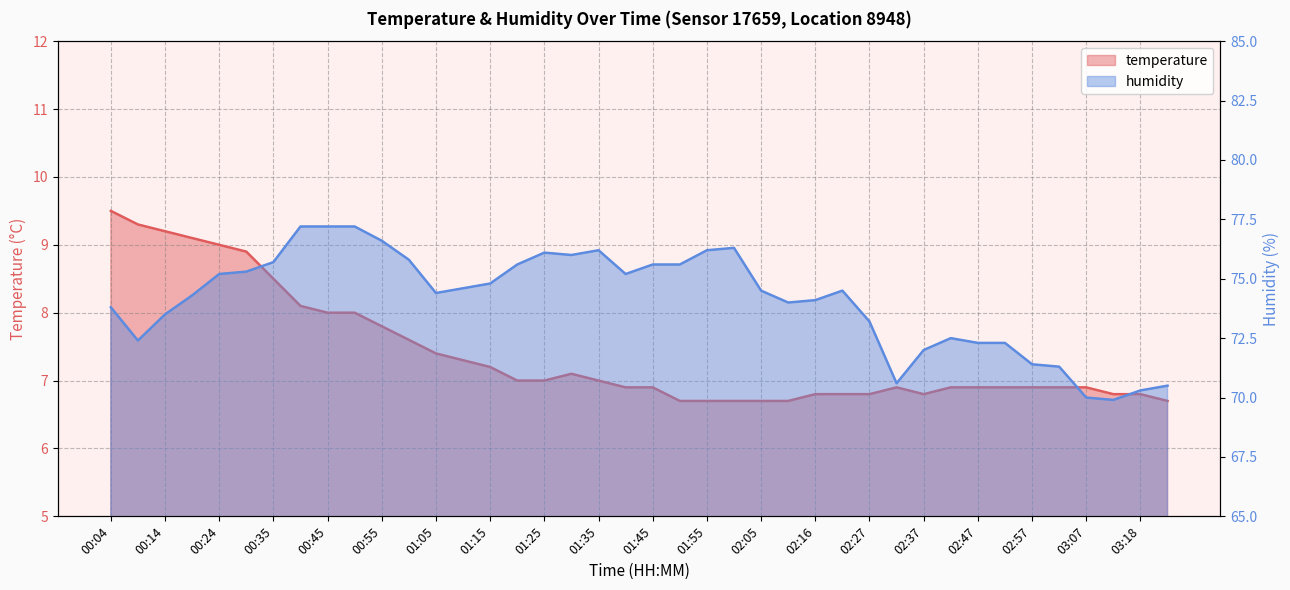

Which series has the largest range (max minus min)?

humidity